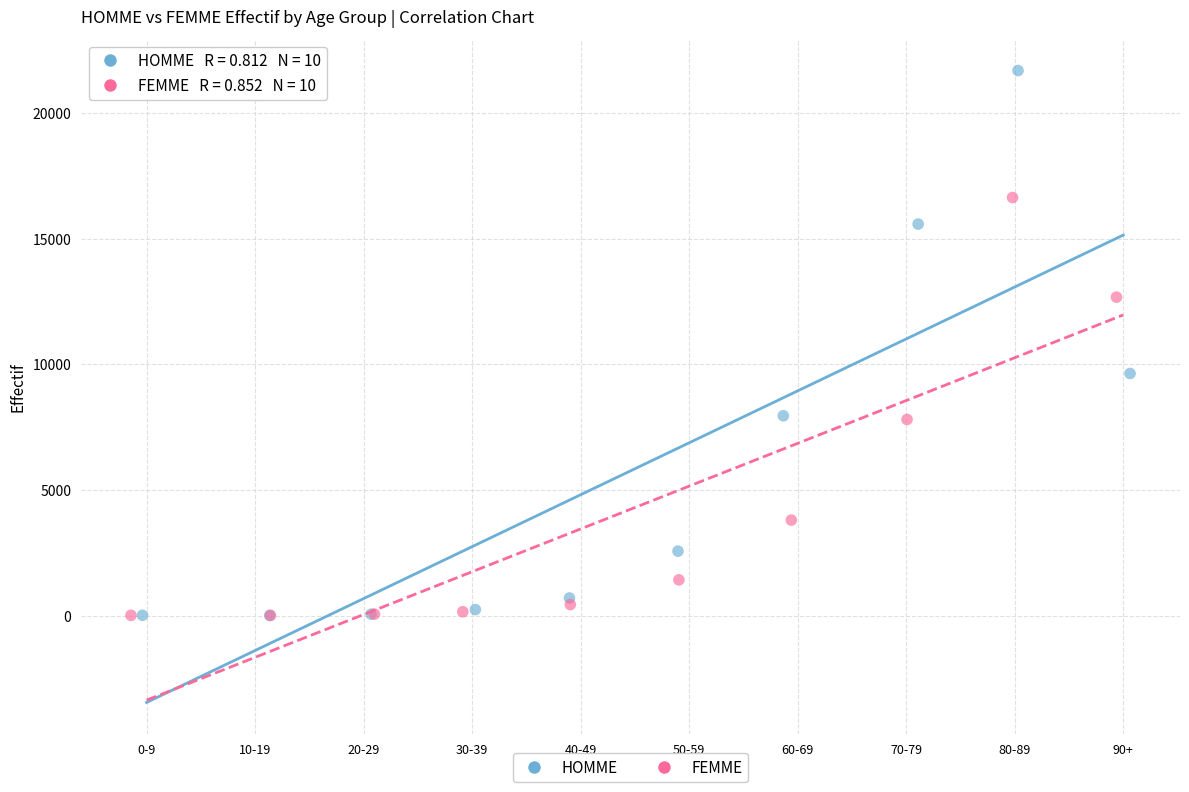

Which series contains the highest Y value?

HOMME